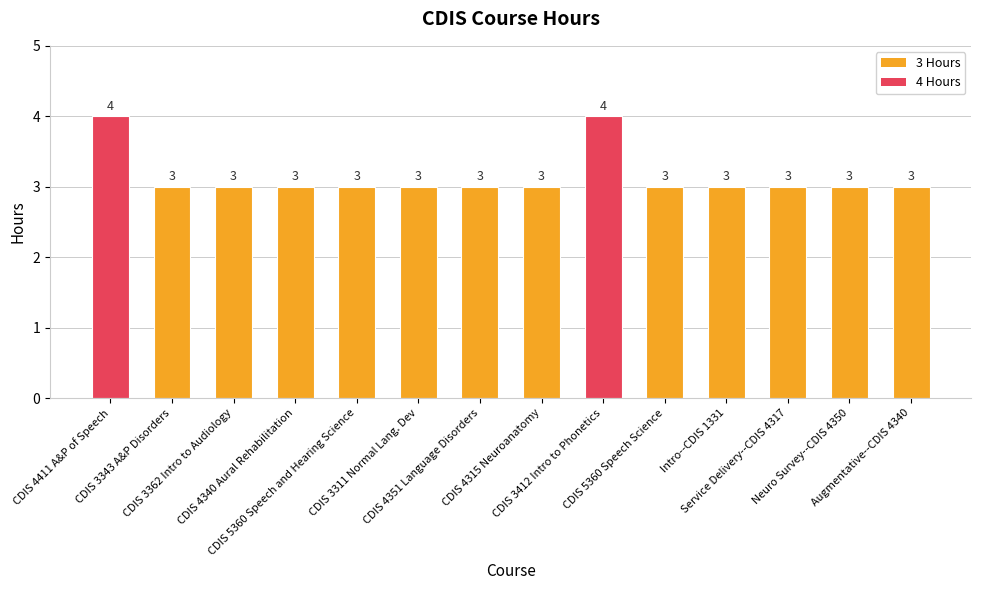

Are the bars grouped side by side (vs. stacked)?

No